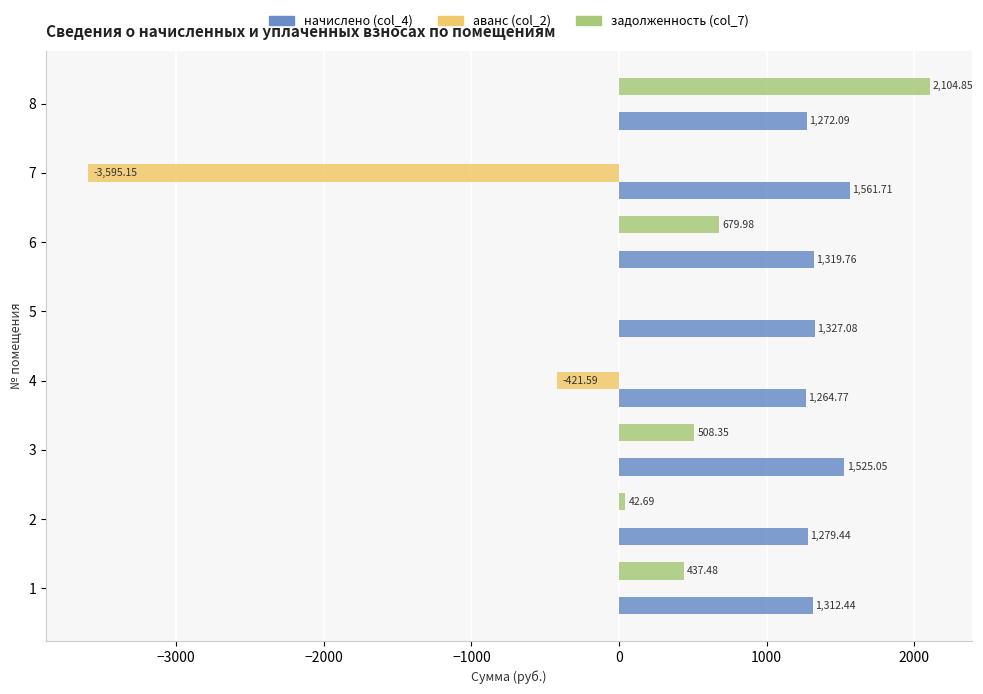

Is the value of аванс (col_2) at 2 greater than the value of начислено (col_4) at 2?

No